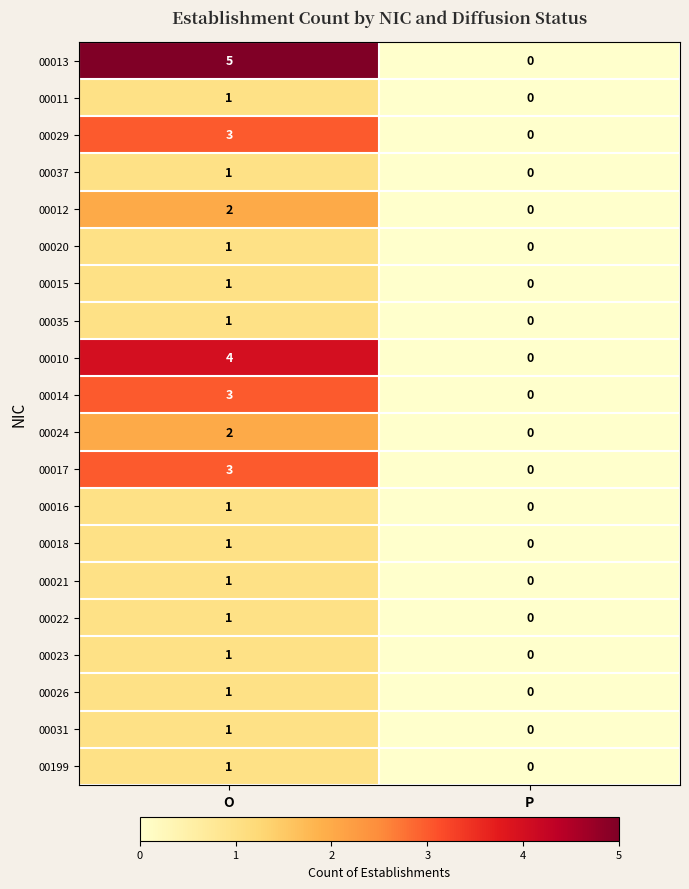

True or false: 00026 has a value of 0 at O.

False